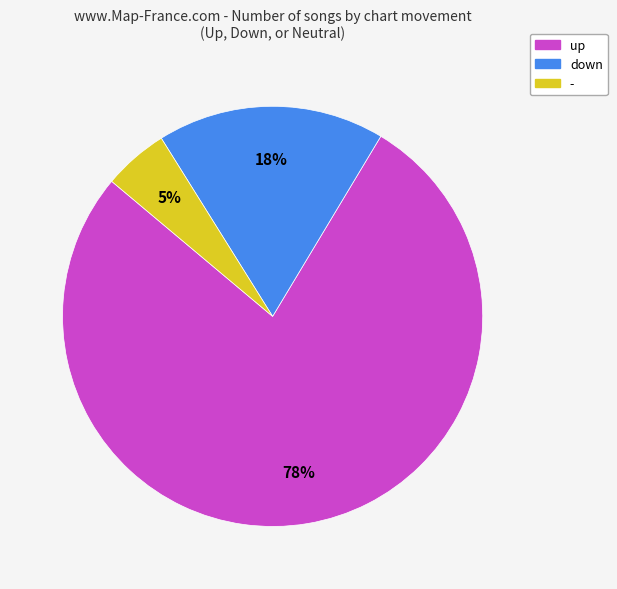

Between up and down, which is larger?

up